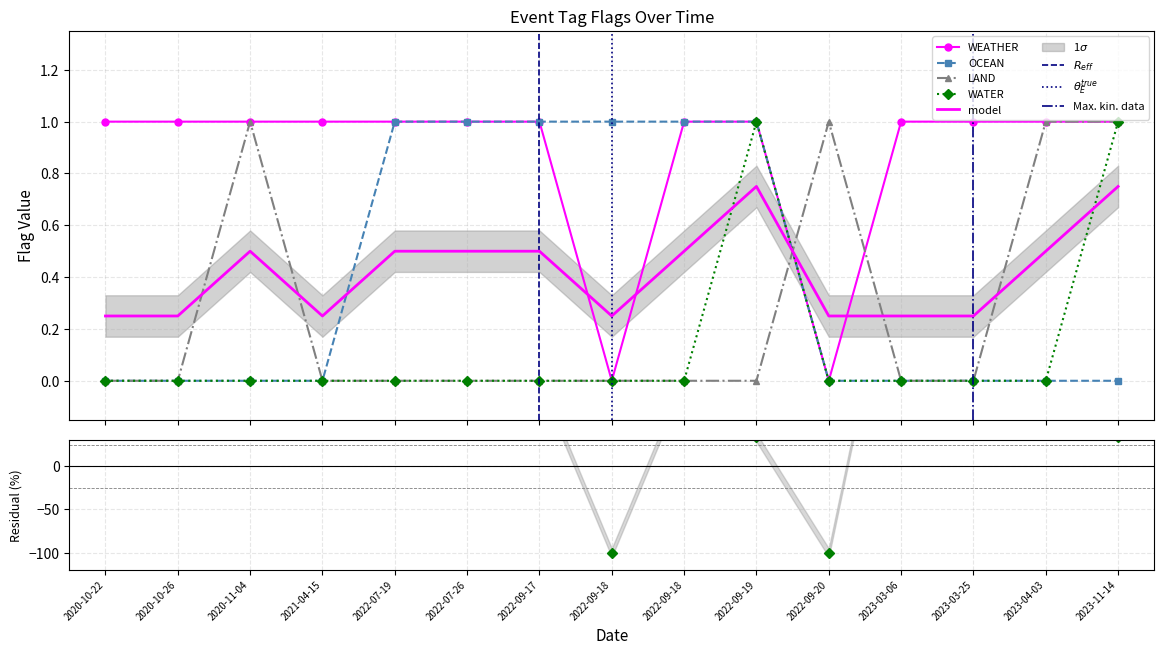

True or false: WATER and LAND cross at least once.

True